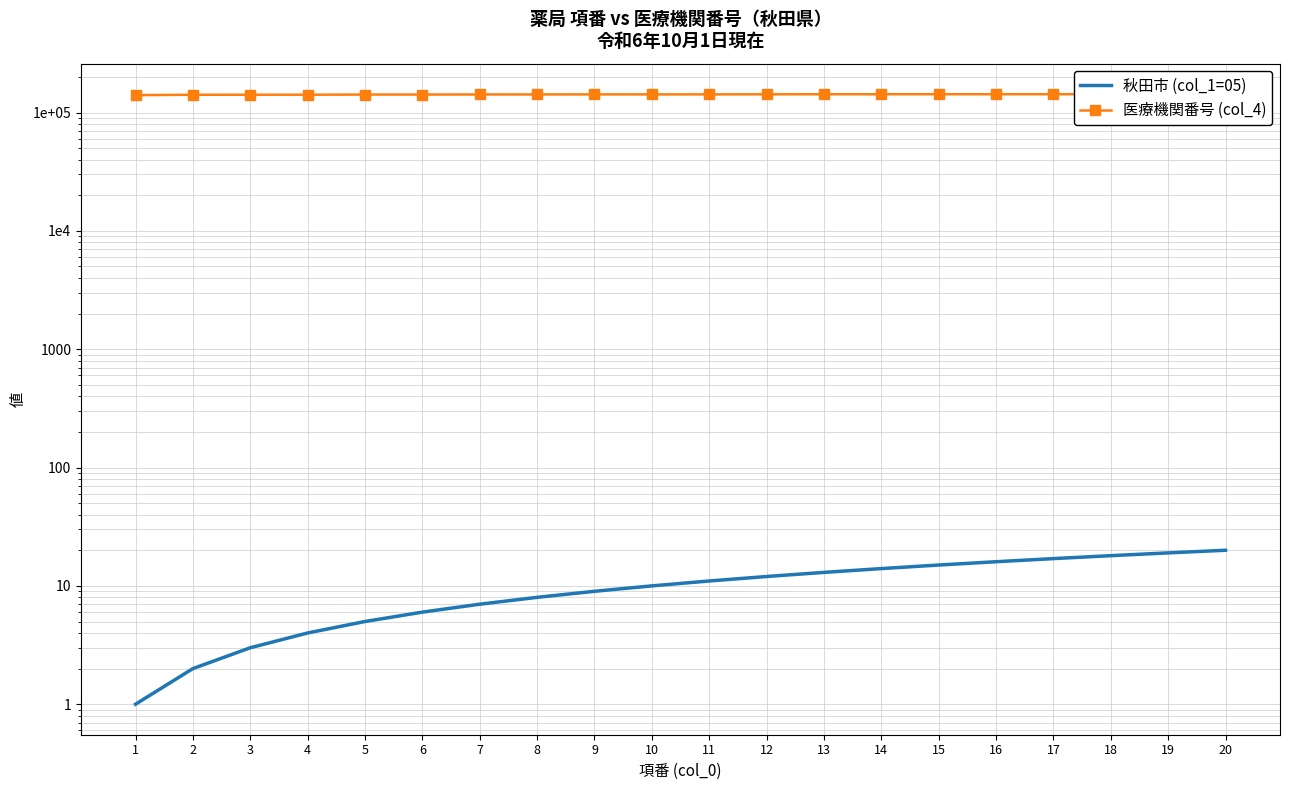

How many distinct data groups are displayed?

2